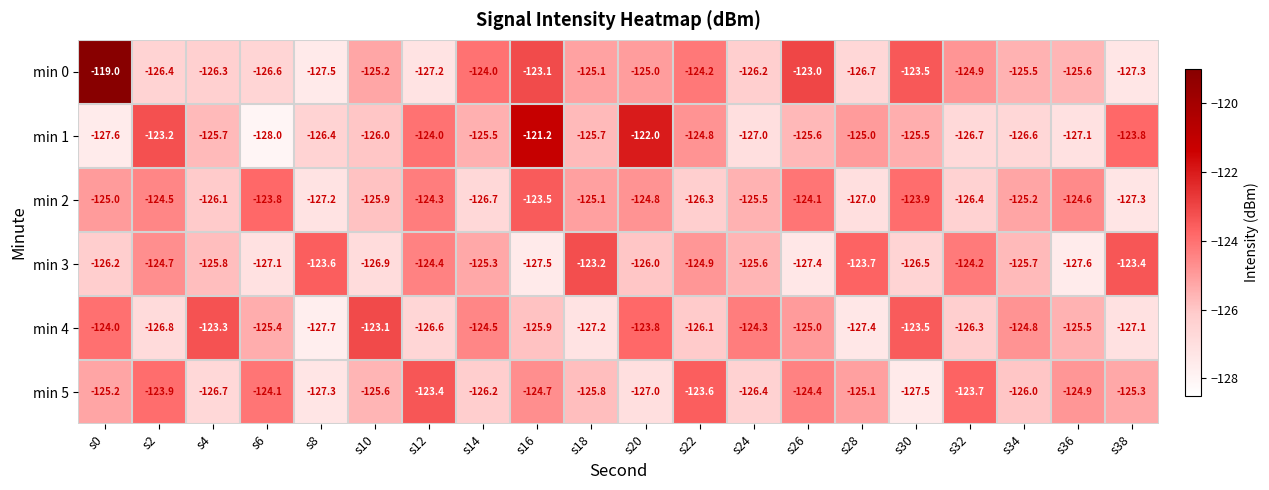

What is the approximate value of min 5 at s0?

-125.2